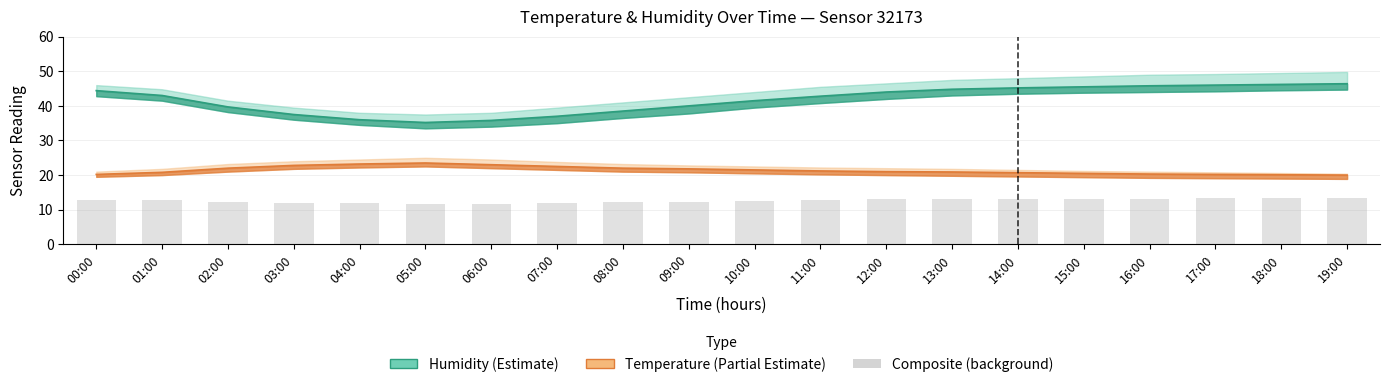

What position from the right is 04:00?

16